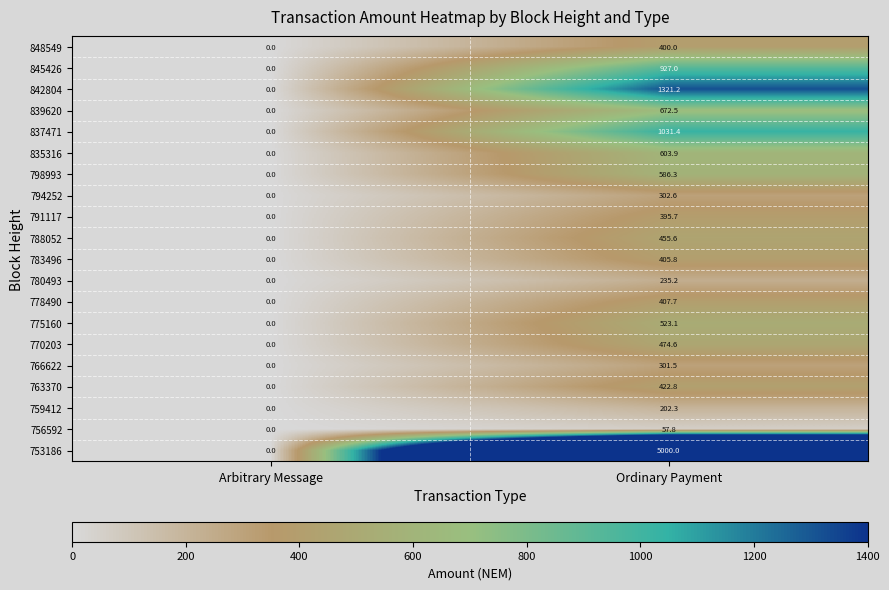

Which series changed the most between Arbitrary Message and Ordinary Payment?

753186